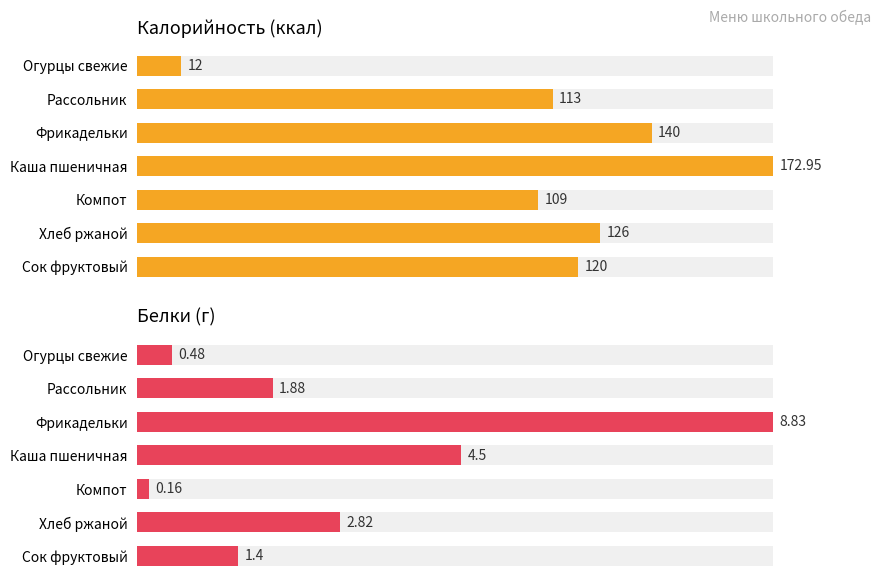

At which category is the sum across all series the highest?

3